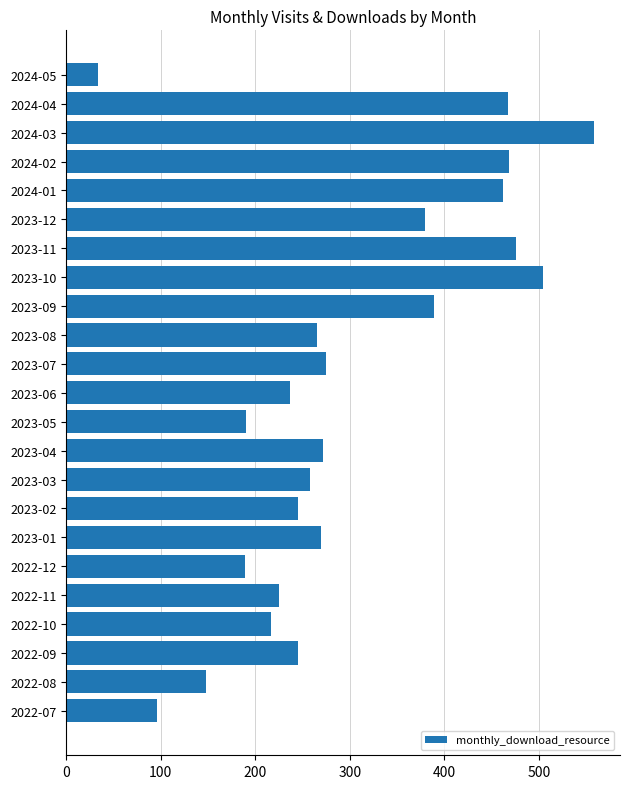

How many data points are less than 265?

11